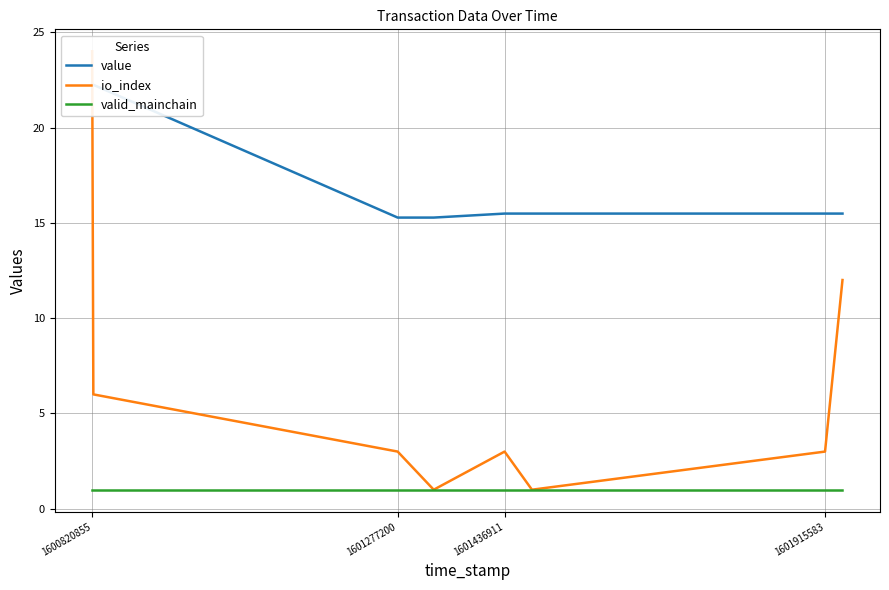

Which label corresponds to the largest value in the chart?

1600820855